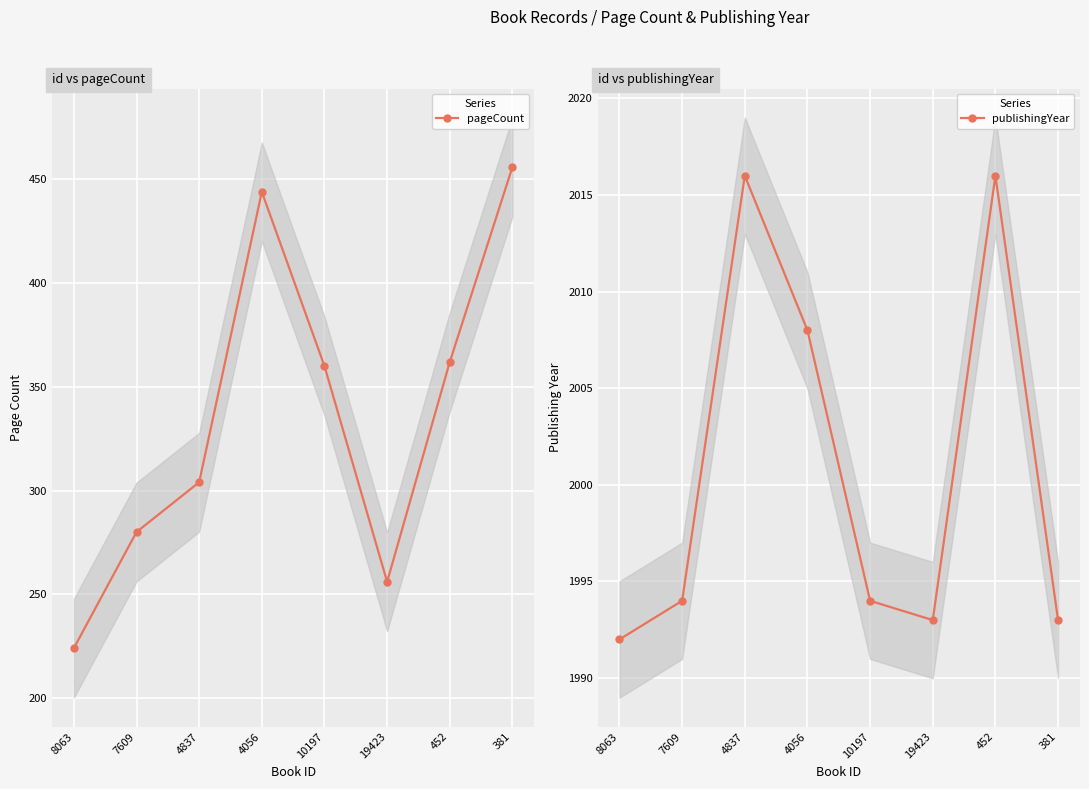

What are all the series names shown in the legend?

pageCount, publishingYear